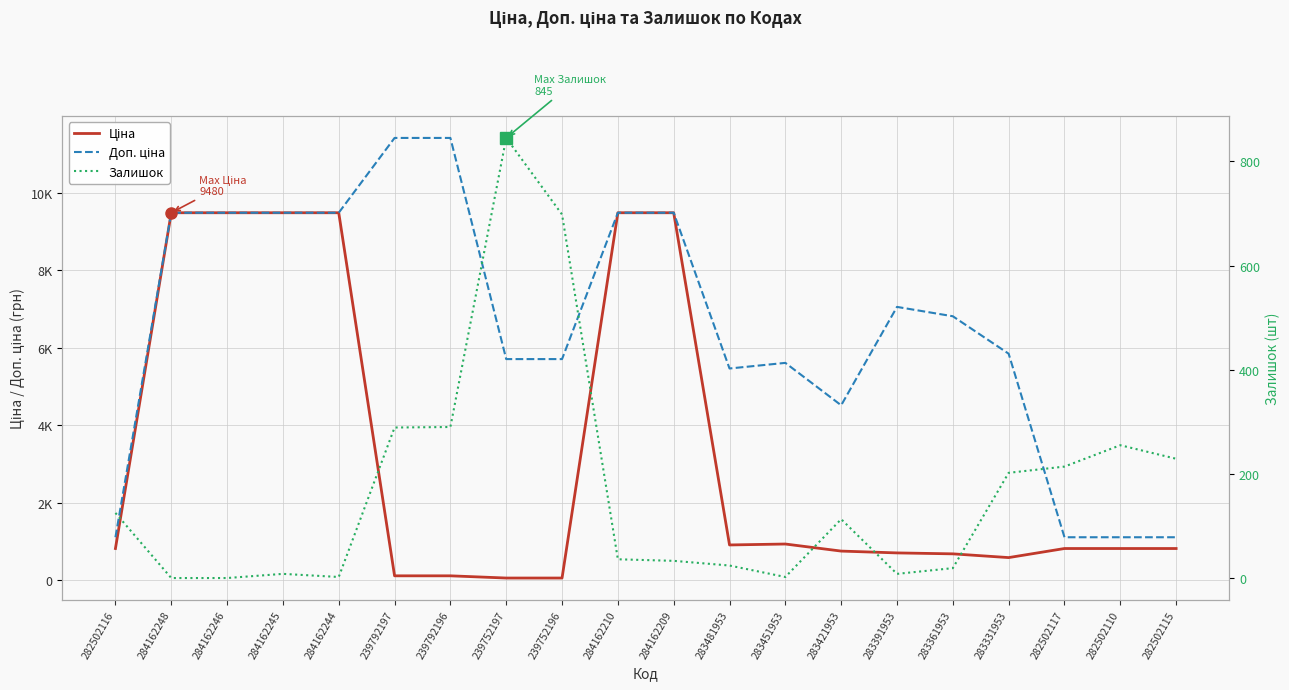

What is the highest value of the Доп. ціна series?

11410.0